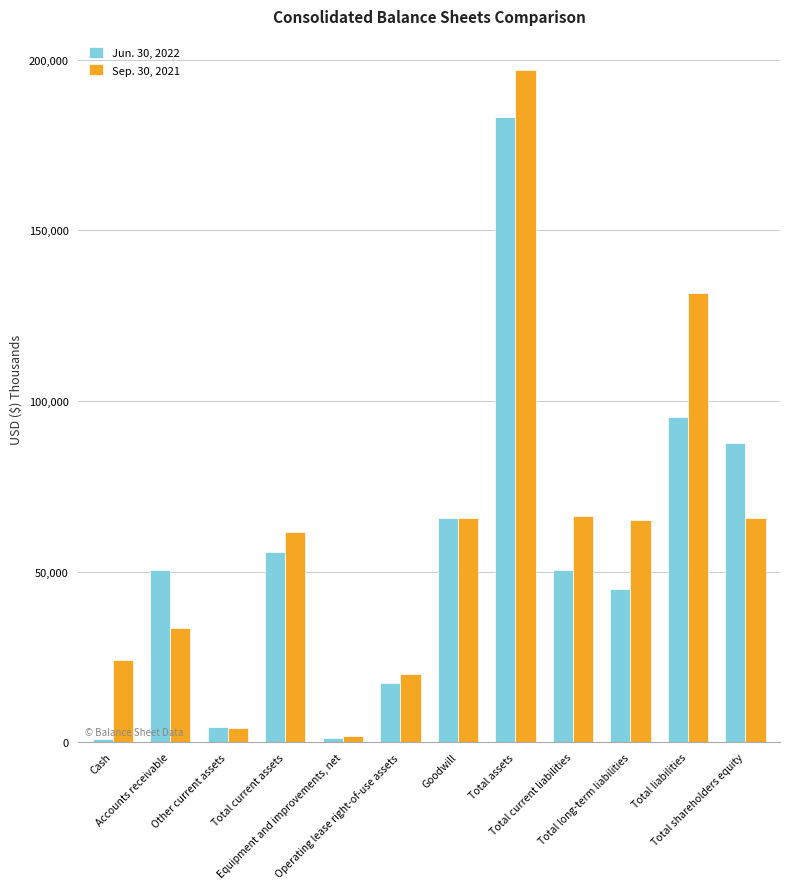

List the series in order of their overall mean, lowest first.

Jun. 30, 2022, Sep. 30, 2021